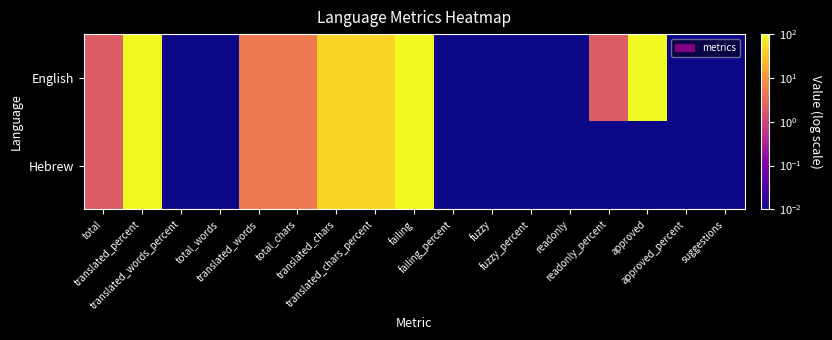

Which series has the largest total across all categories?

English